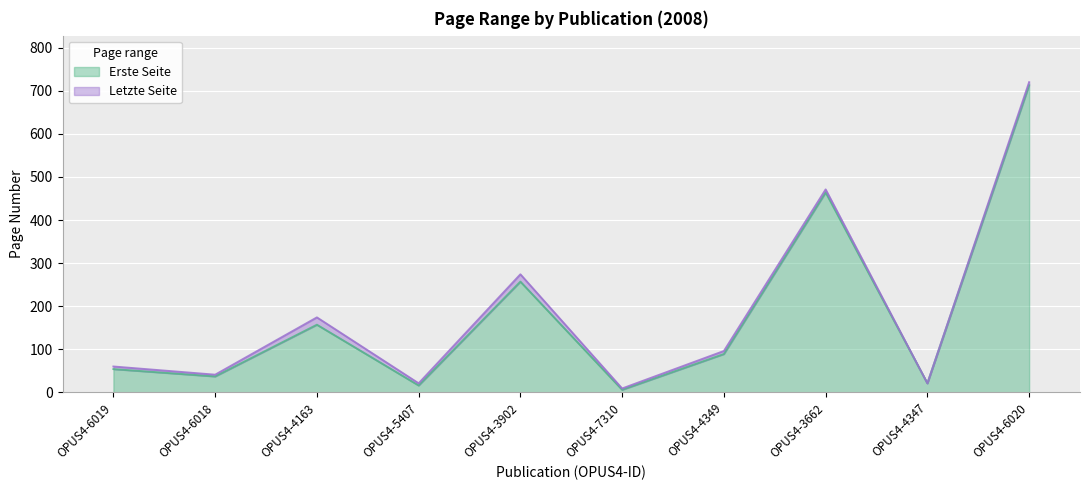

How many categories are shown in the chart?

10